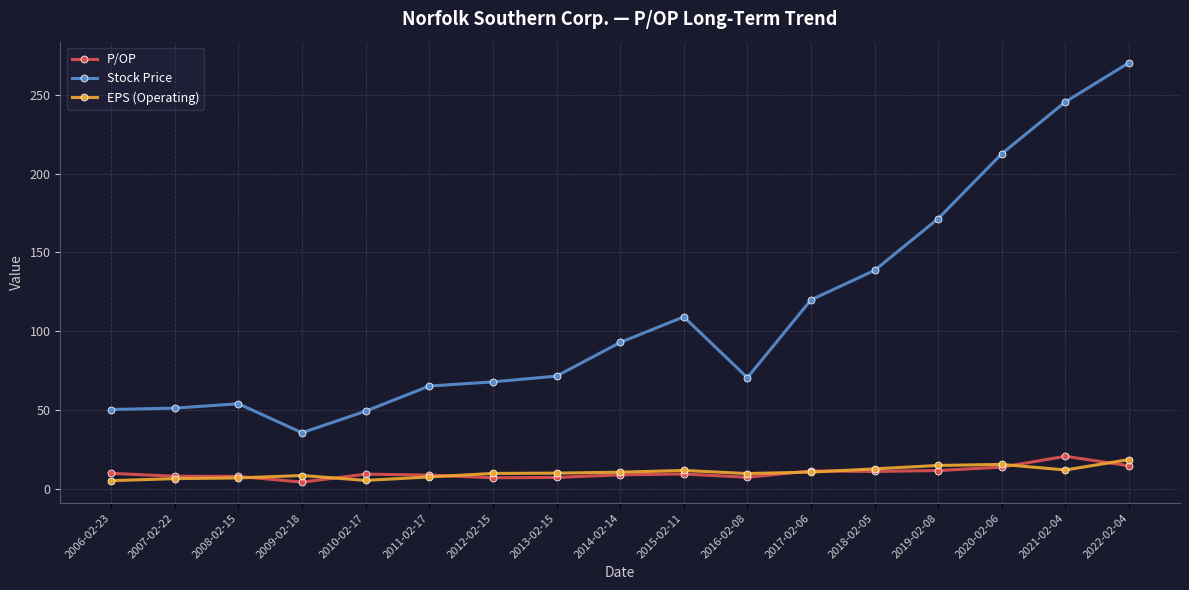

At which category is the sum across all series the highest?

2022-02-04